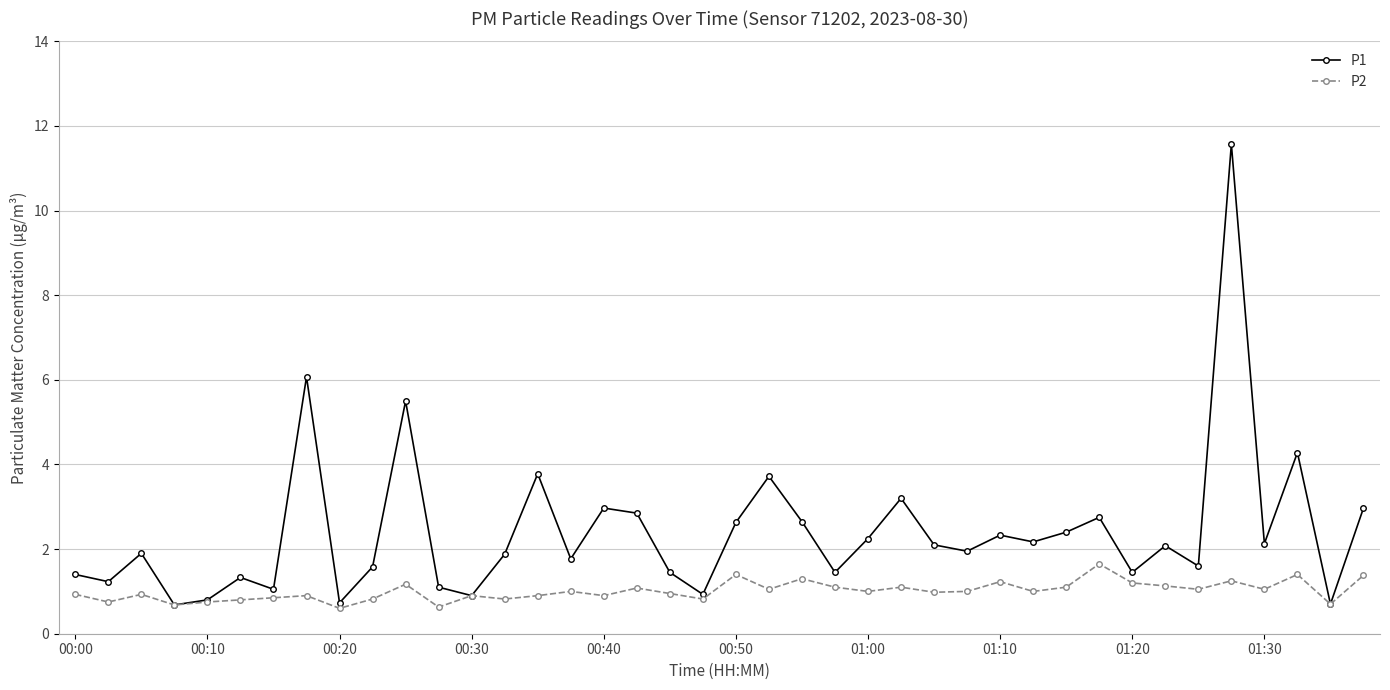

How many categories are shown in the chart?

40